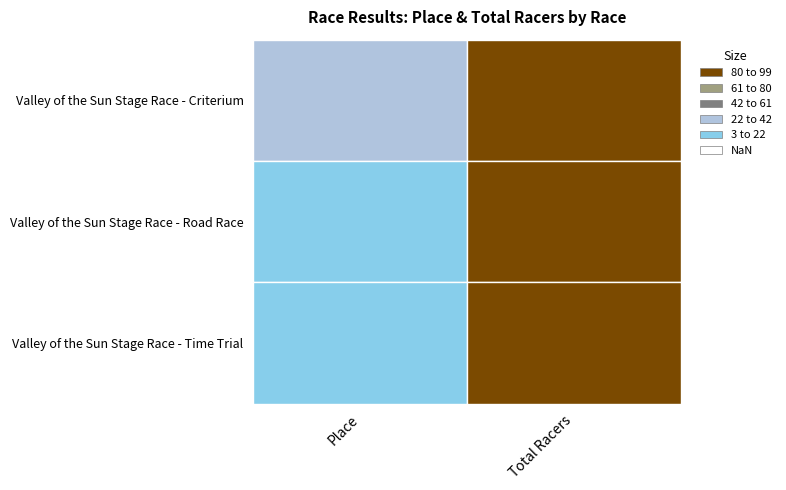

What is the spread (max minus min) of values at Total Racers?

4